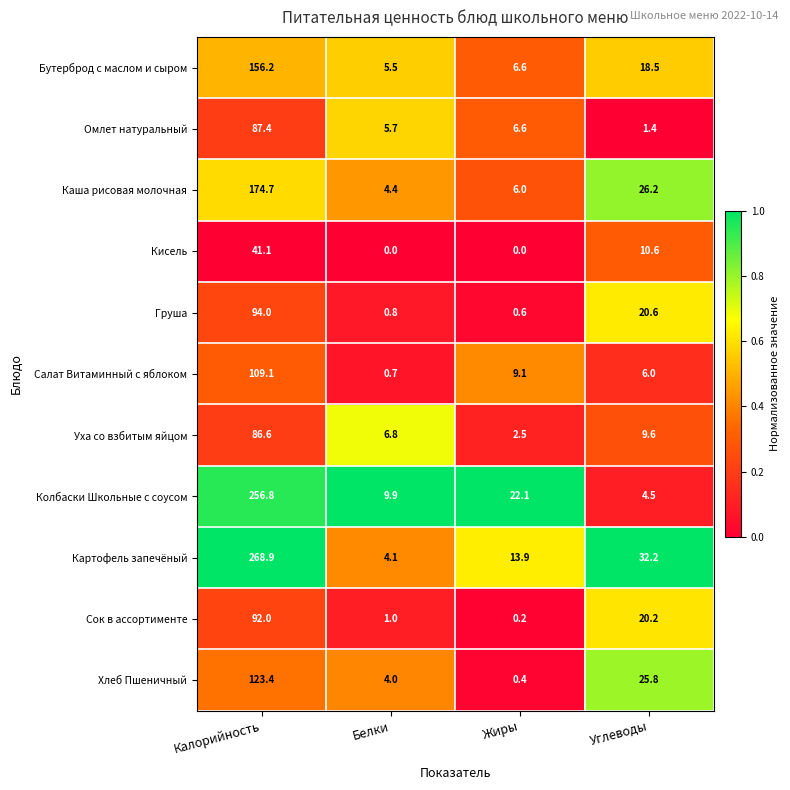

Is it true that Хлеб Пшеничный equals 25.8 at Углеводы?

True